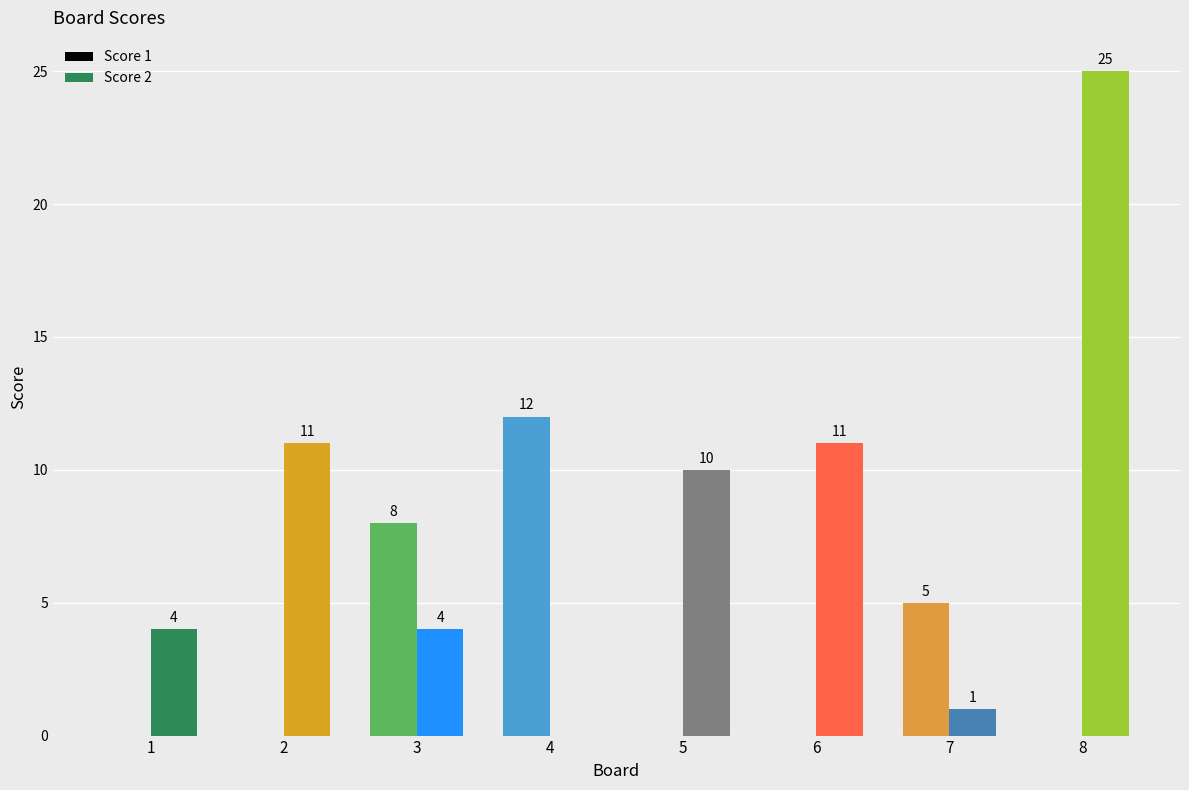

Which series has the largest range (max minus min)?

Score 2